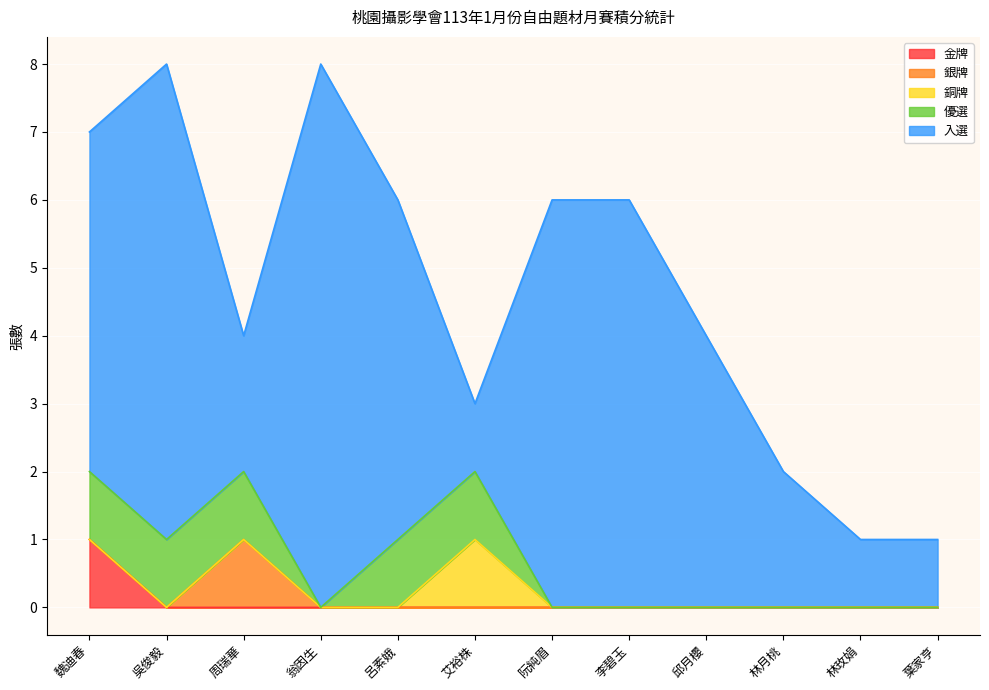

At which category does 入選 reach its first local peak?

吳俊毅